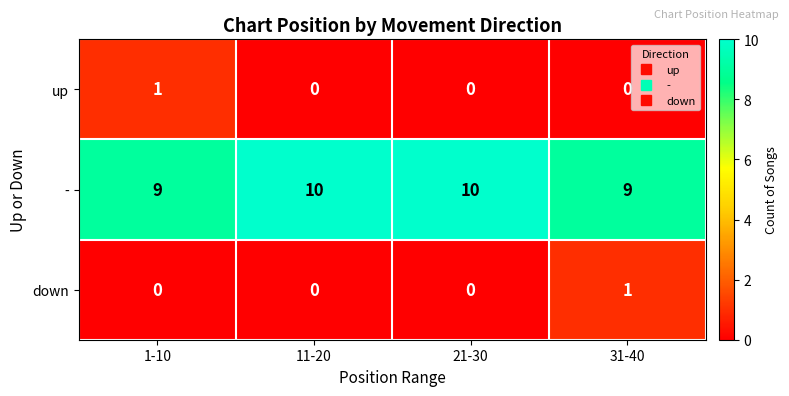

What is the difference between the highest and lowest values at 11-20?

10